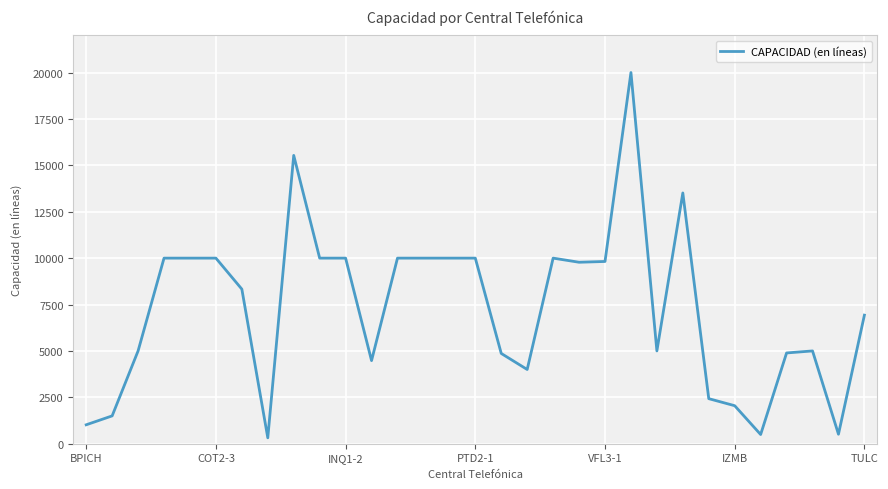

The value at INQ1-2 is 10000. True or false?

True